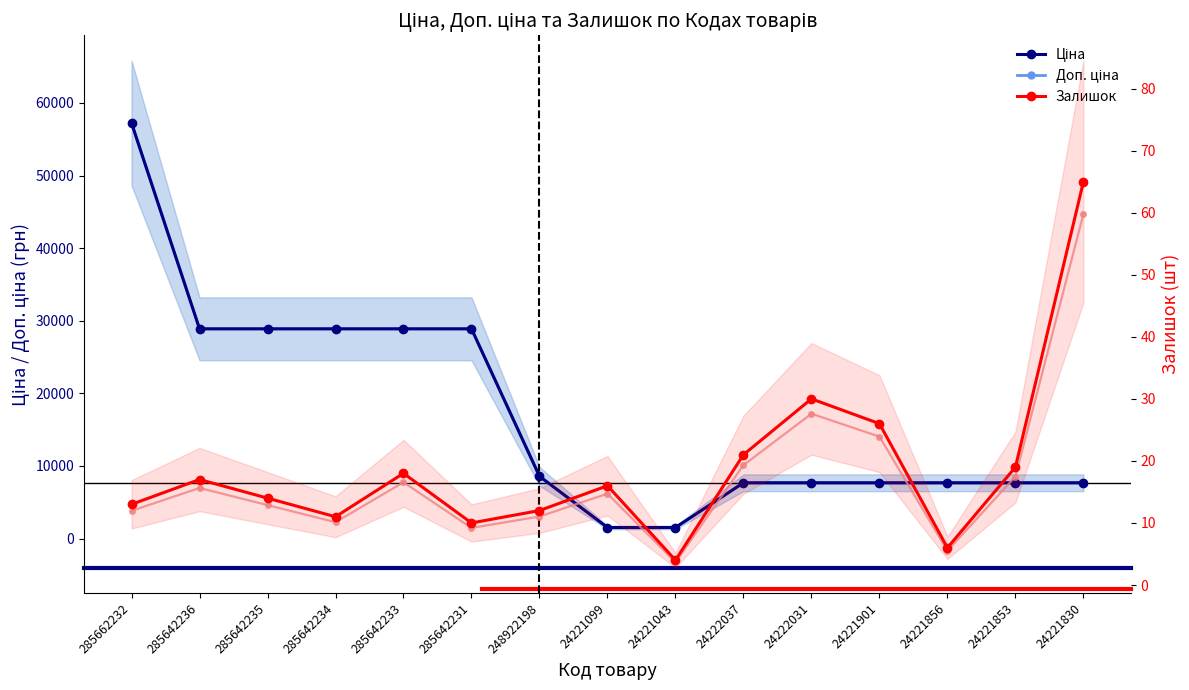

The Залишок (alt) series shows 5.5 at 24221856. True or false?

True